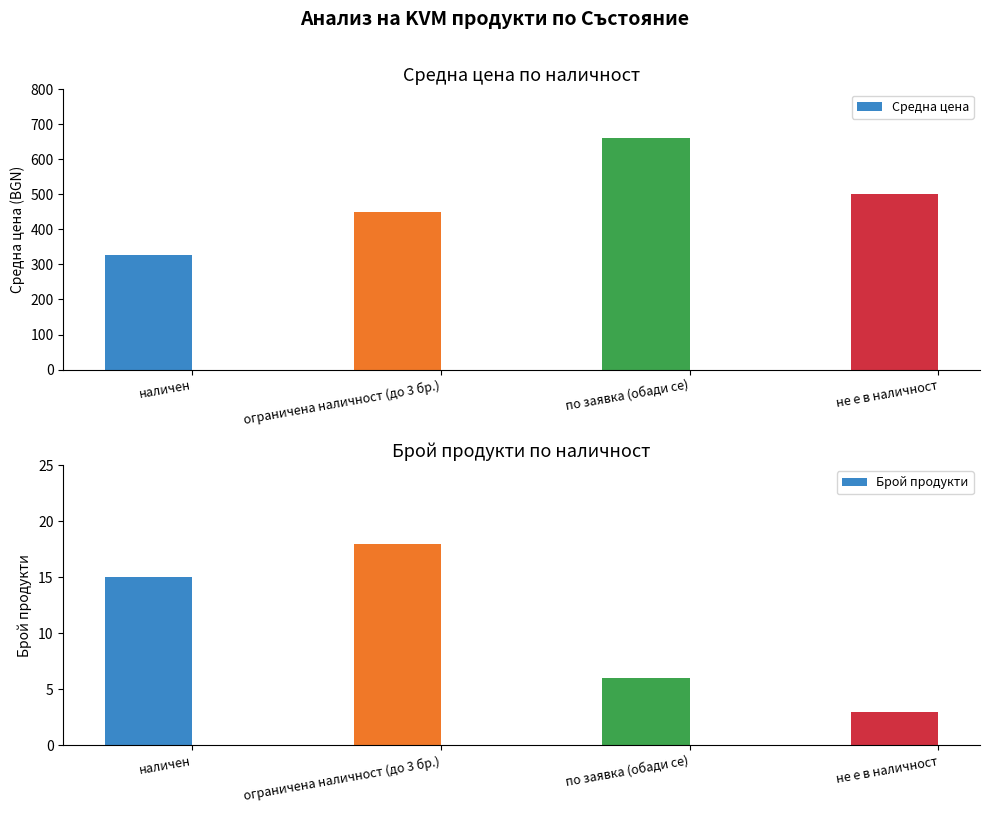

At which category is the sum across all series the highest?

по заявка (обади се)